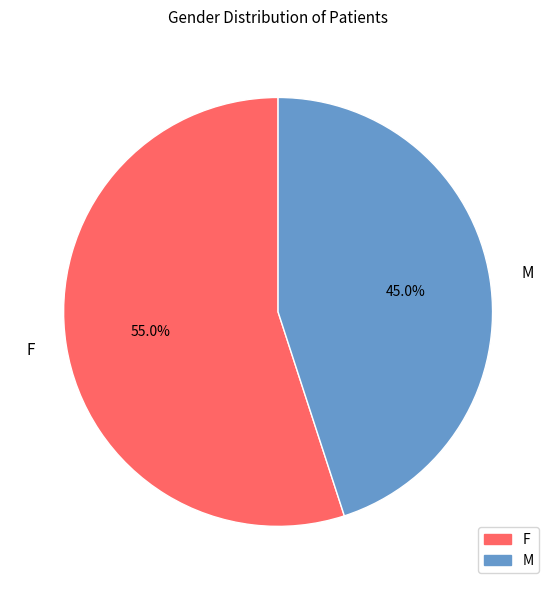

What percentage is the F slice, to the nearest percent?

55%